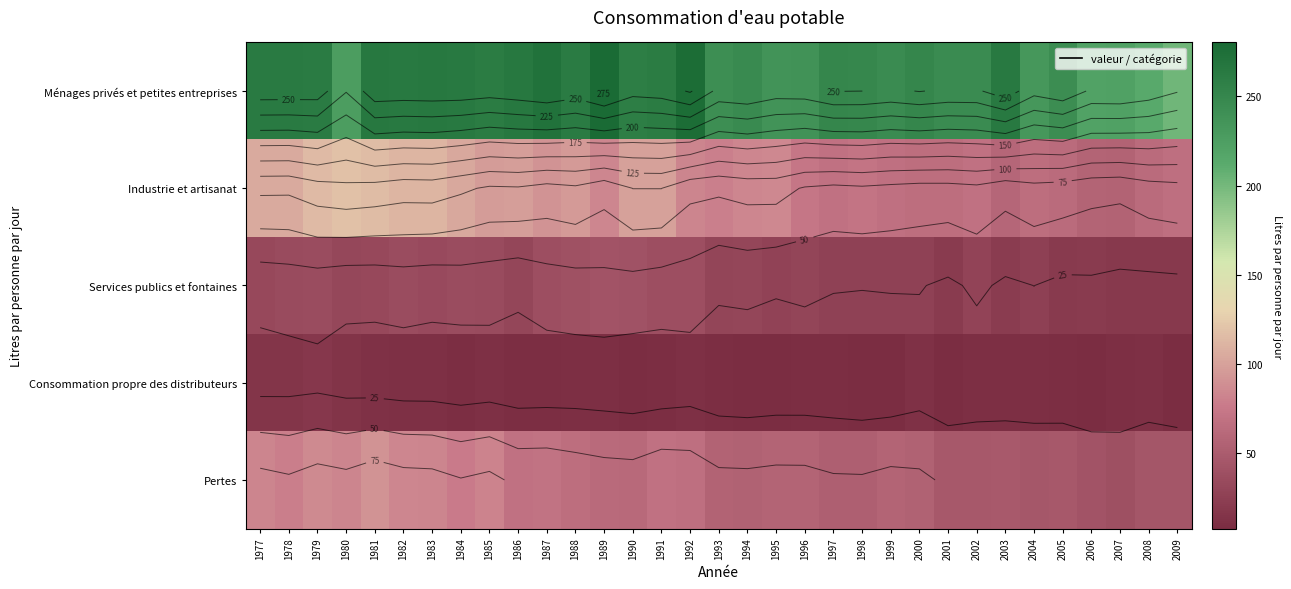

What is the greatest value displayed?

280.3